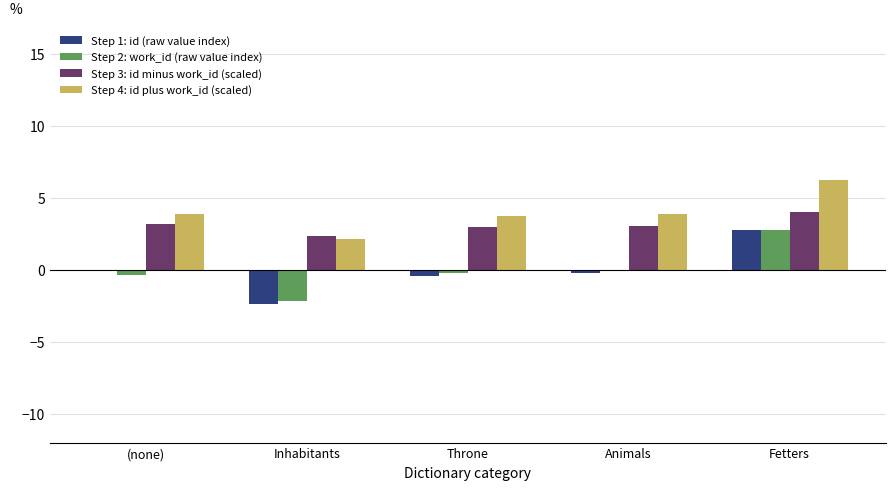

What are all the series names shown in the legend?

Step 1: id (raw value index), Step 2: work_id (raw value index), Step 3: id minus work_id (scaled), Step 4: id plus work_id (scaled)